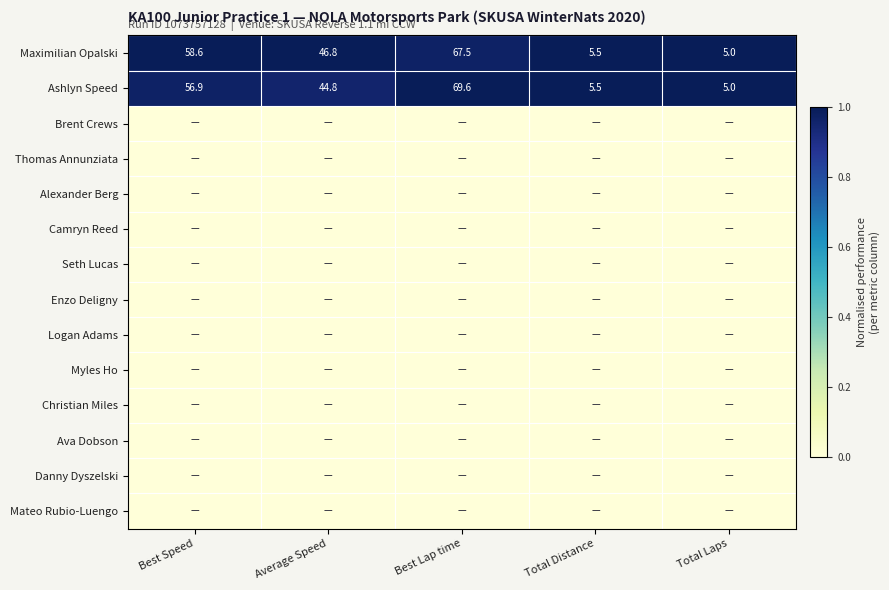

What is the lowest value of the Ashlyn Speed series?

5.0